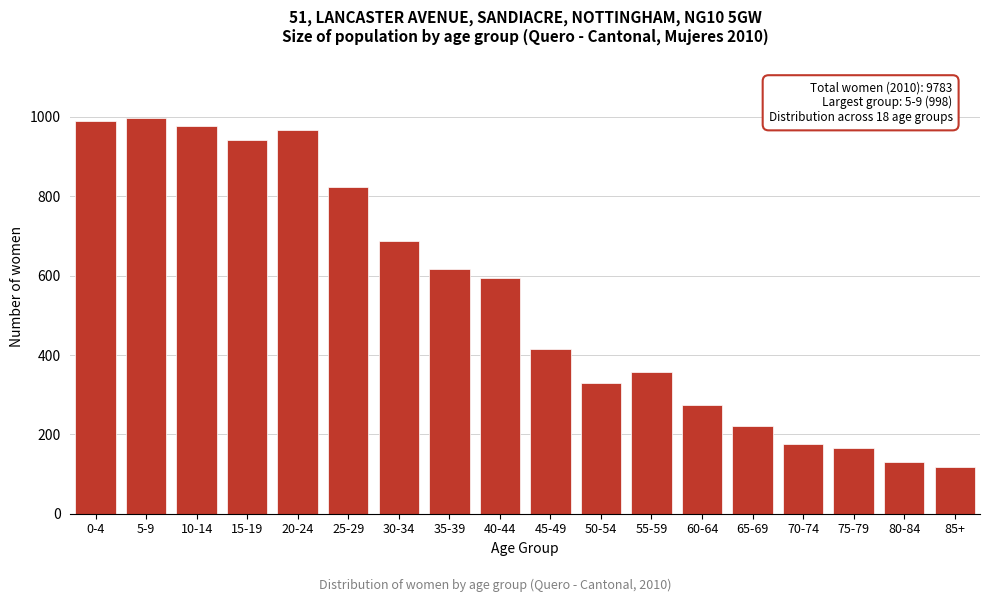

Reading right to left, list all the values displayed in this chart.

85+=118	80-84=131	75-79=166	70-74=176	65-69=221	60-64=275	55-59=358	50-54=329	45-49=414	40-44=595	35-39=618	30-34=687	25-29=823	20-24=967	15-19=941	10-14=977	5-9=998	0-4=989